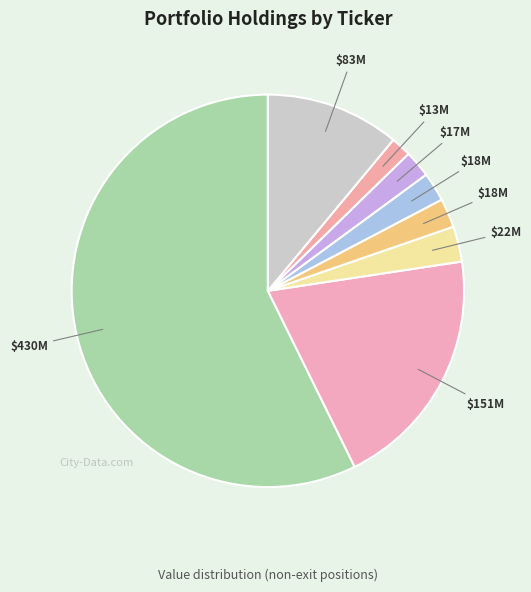

How many segments does this pie chart have?

8